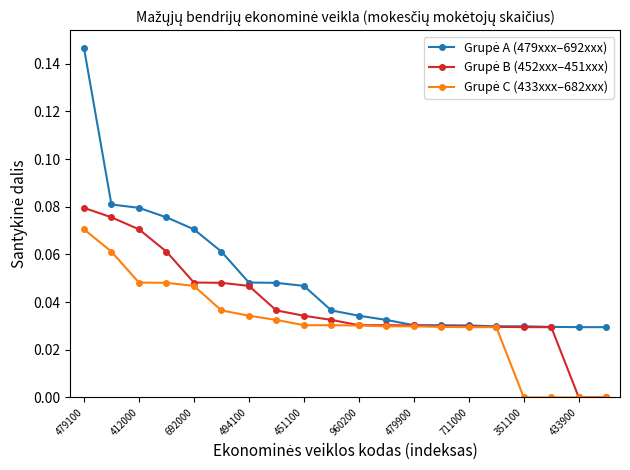

Which series has the largest total across all categories?

Grupė A (479xxx–692xxx)